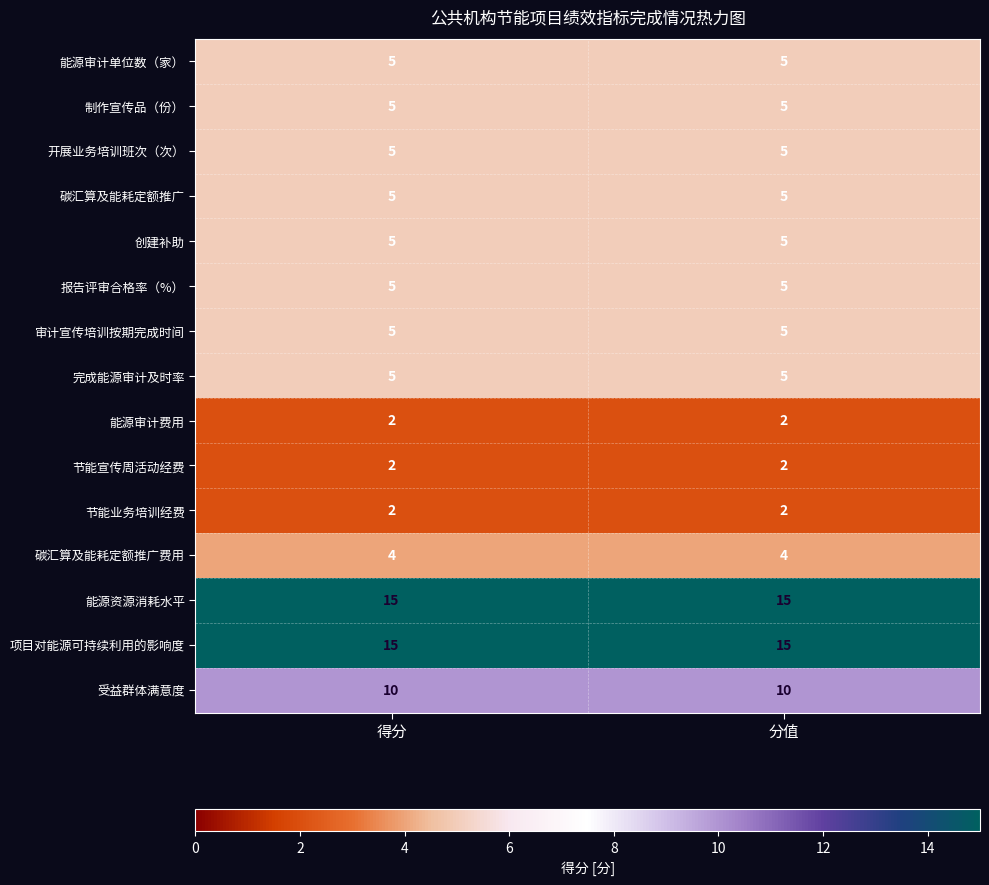

How many data points does each series have?

2